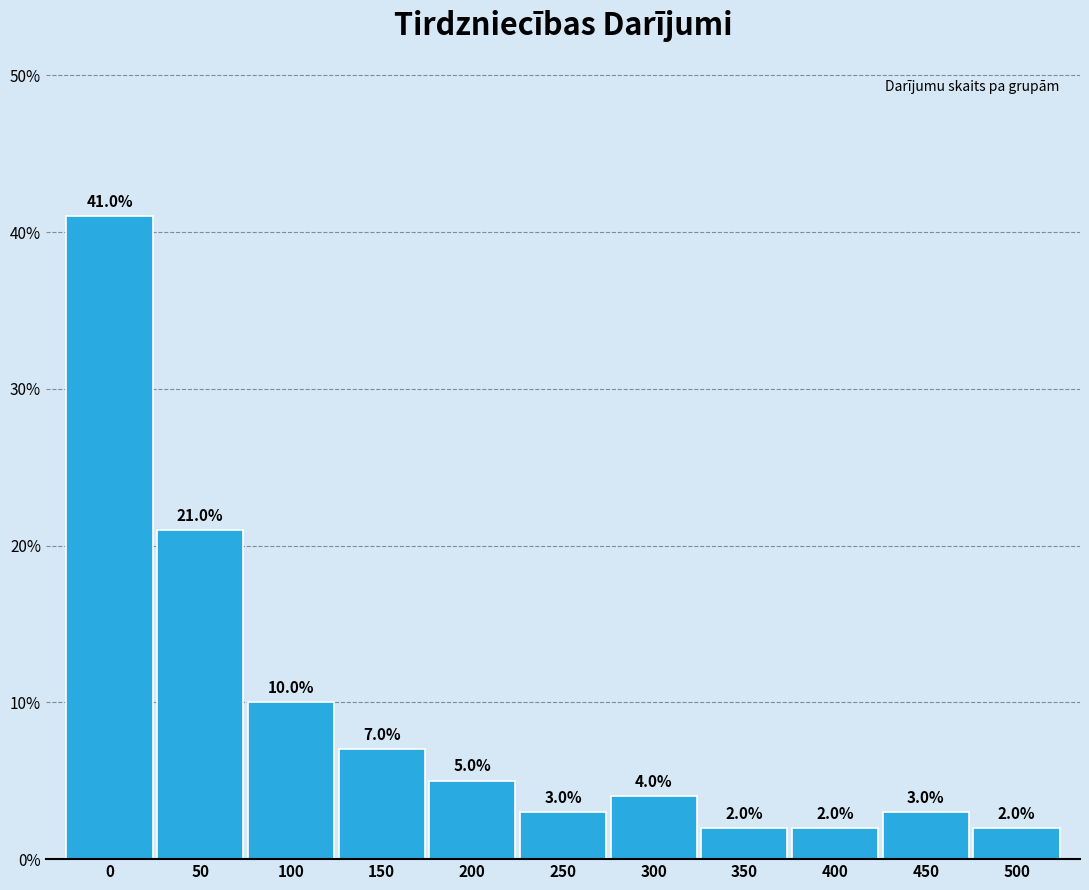

Reading left to right, transcribe all the data shown in this chart.

0=41.0	50=21.0	100=10.0	150=7.0	200=5.0	250=3.0	300=4.0	350=2.0	400=2.0	450=3.0	500=2.0